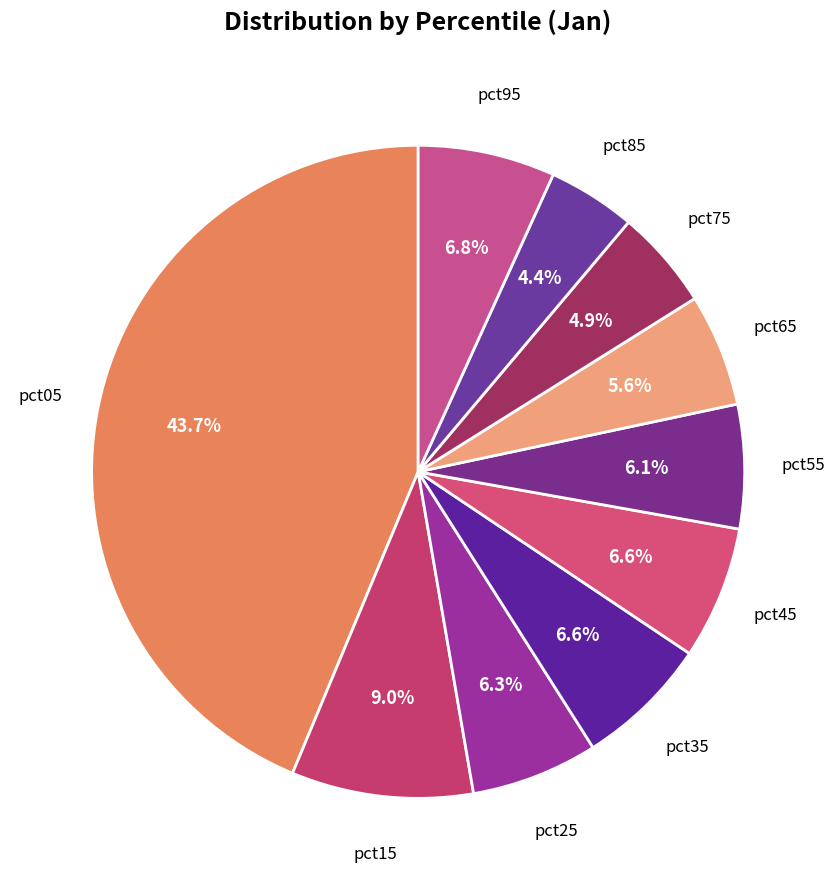

Combined, what portion of the pie is pct85 and pct75?

9.3%